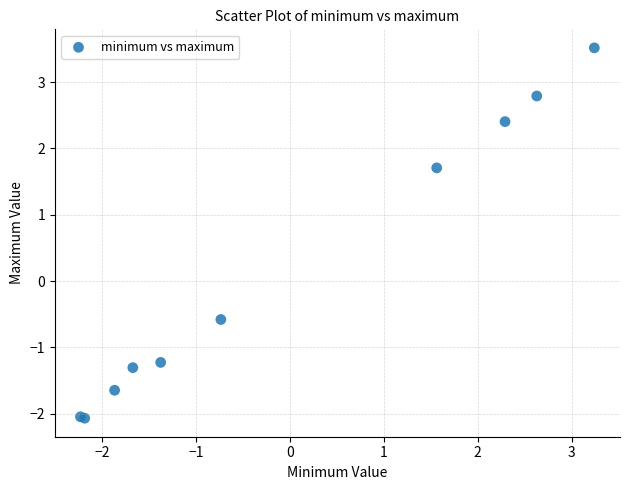

What Y value in the scatter plot is closest to 0?

-0.6